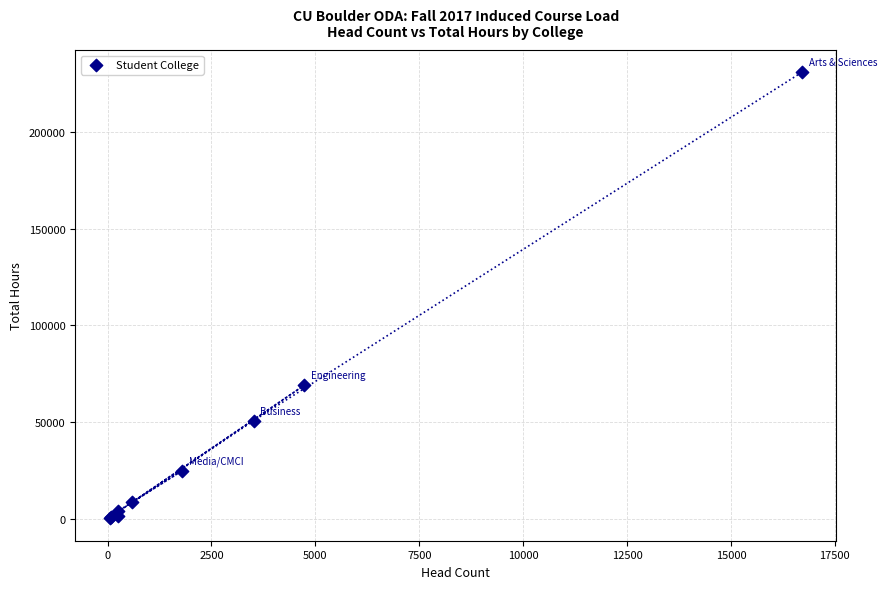

What Y value in the scatter plot is closest to 115451?

69040